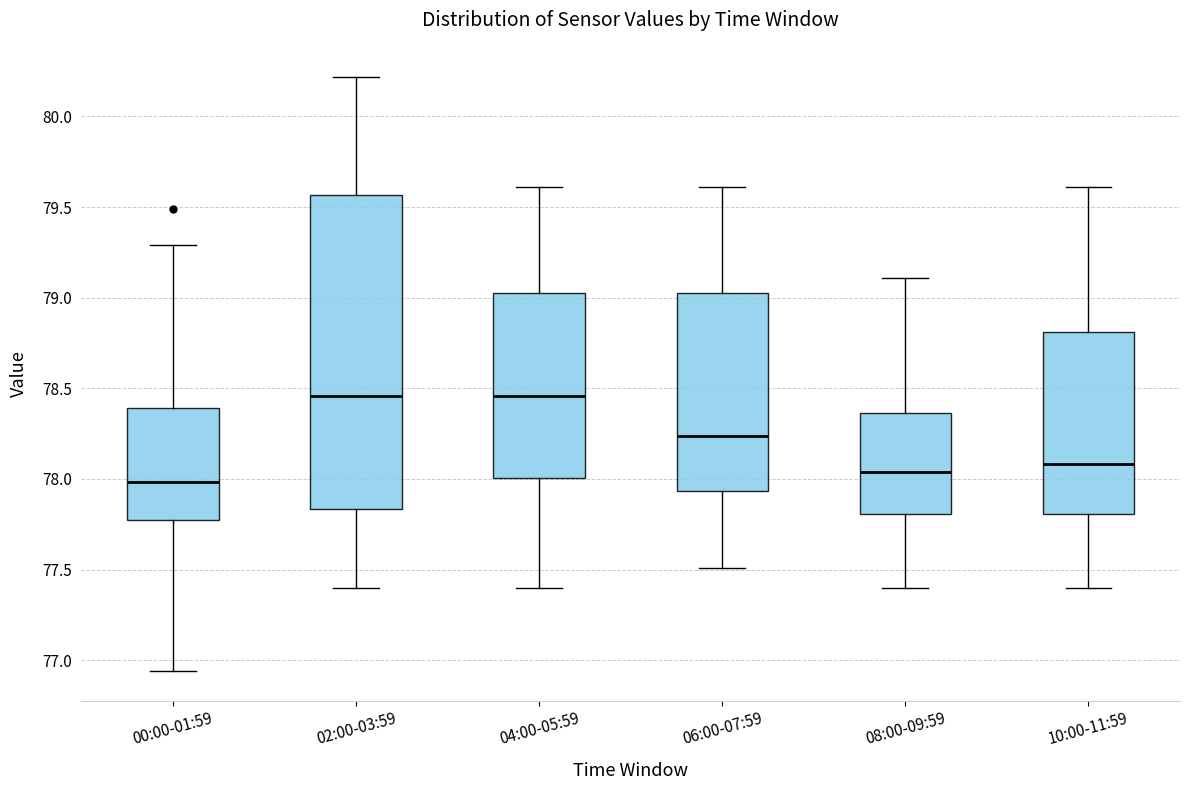

Comparing the boxes themselves (not the whiskers), which one is the tallest?

02:00-03:59